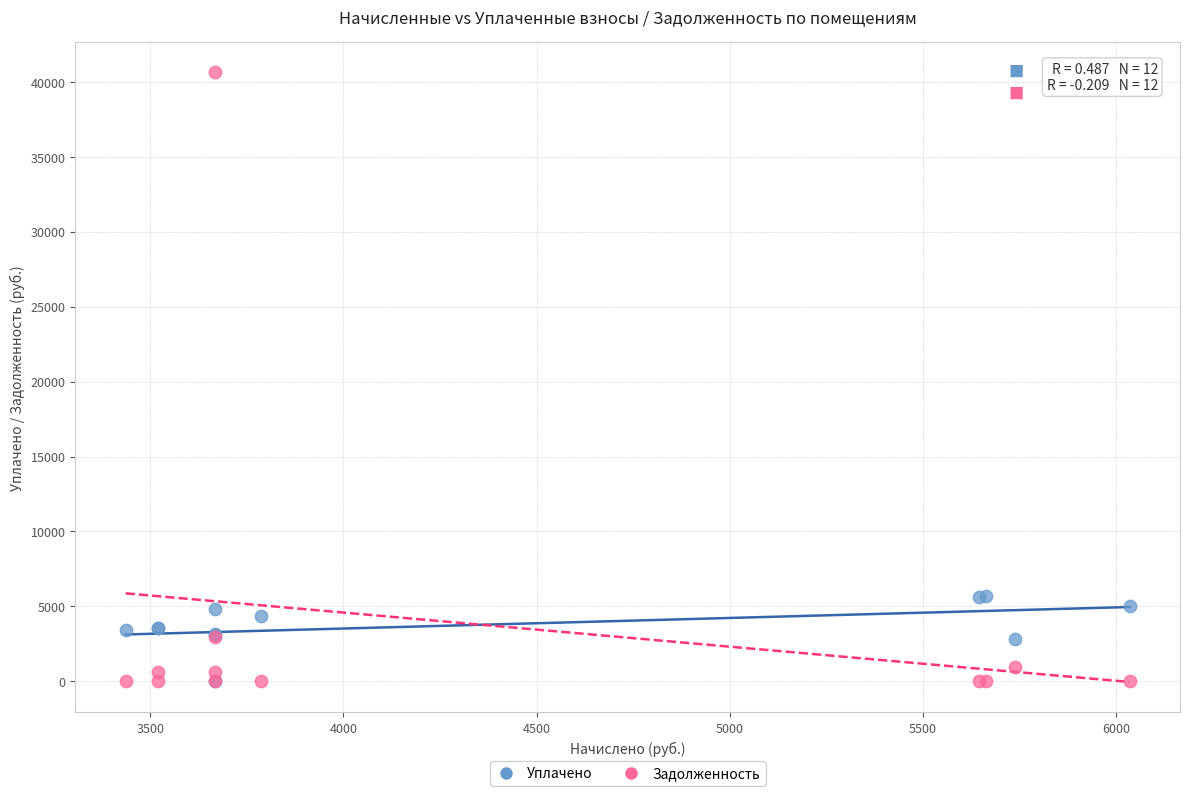

What are all the series names shown in the legend?

Уплачено, Задолженность